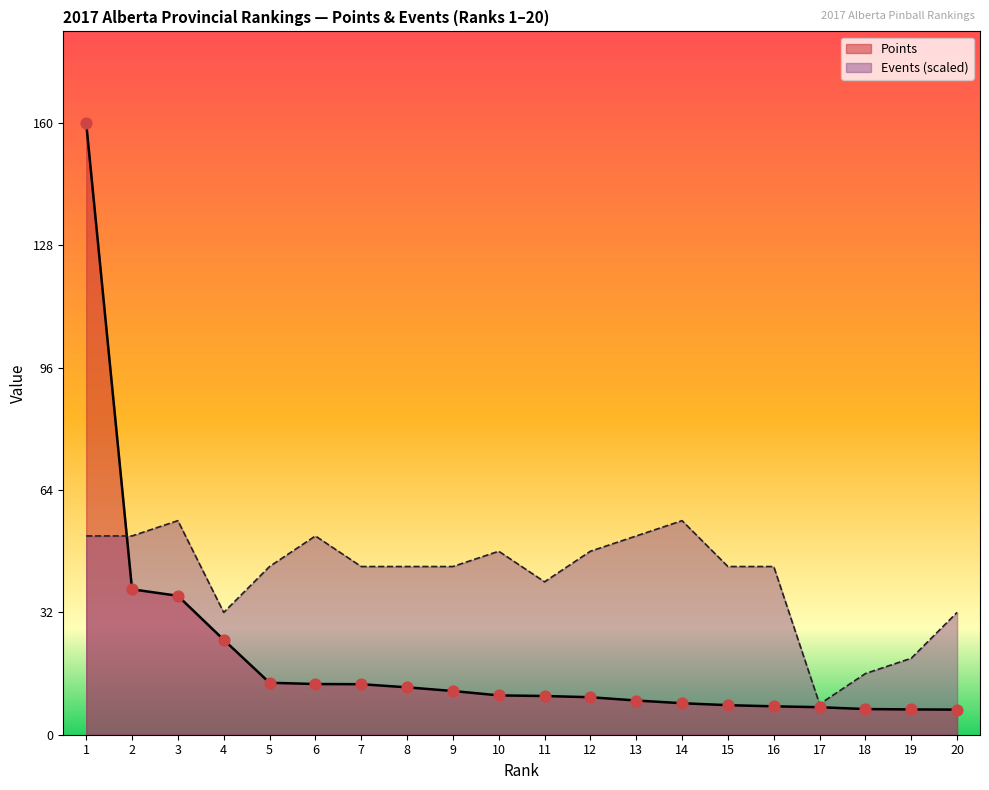

Which series contains the highest Y value?

Points